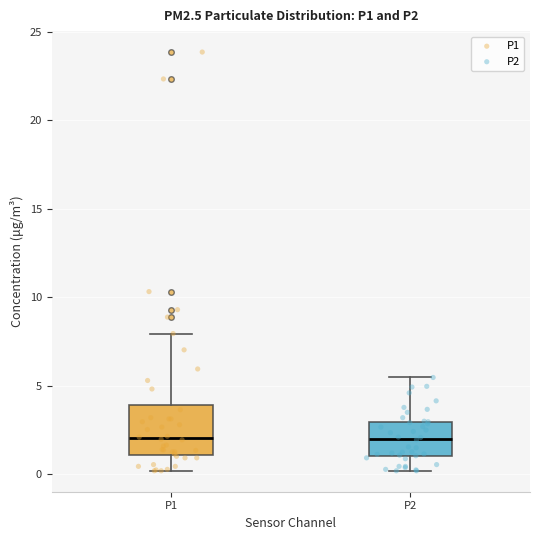

Reading left to right, transcribe this box plot: for each box, give where its median line is, the range the box spans, and where its two whiskers end, as read against the y-axis. The values are not printed on the chart, so give them approximately, as read against the axis.

P1: median 2.0, box 1.0 to 4.0, whiskers 0.0 to 8.0
P2: median 2.0, box 1.0 to 3.0, whiskers 0.0 to 5.5